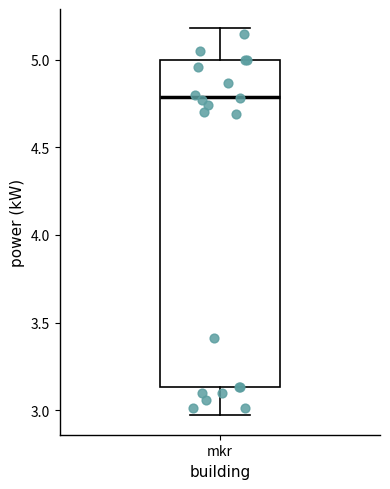

Transcribe this box plot: give where the median line is, the range the box spans, and where the two whiskers end, as read against the y-axis. The values are not printed on the chart, so give them approximately, as read against the axis.

median 4.80, box 3.15 to 5.00, whiskers 2.95 to 5.20